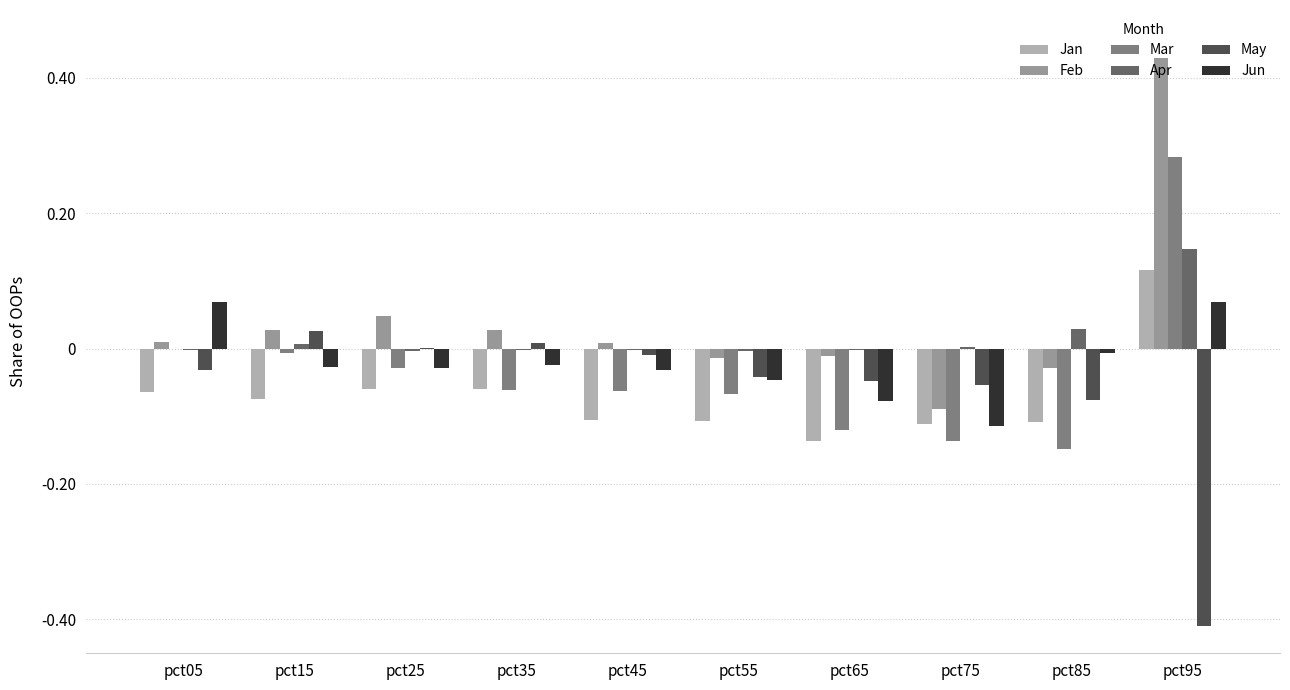

Are the bars horizontal?

No